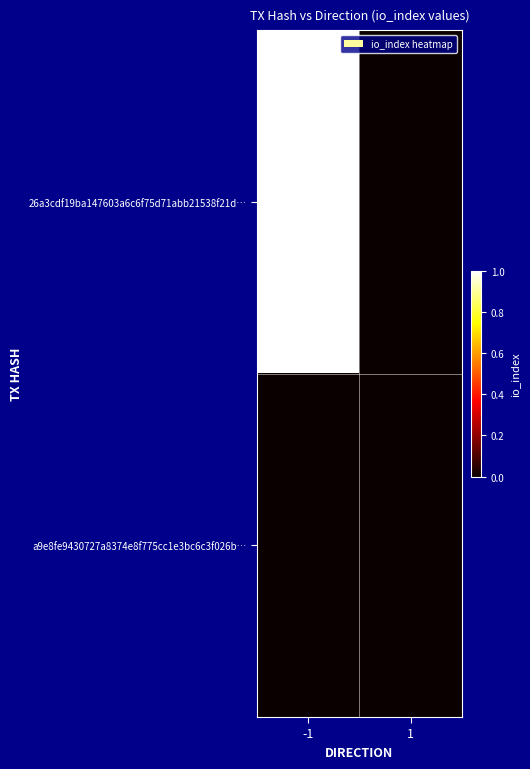

Which series has the largest total across all categories?

26a3cdf19ba147603a6c6f75d71abb21538f21d…